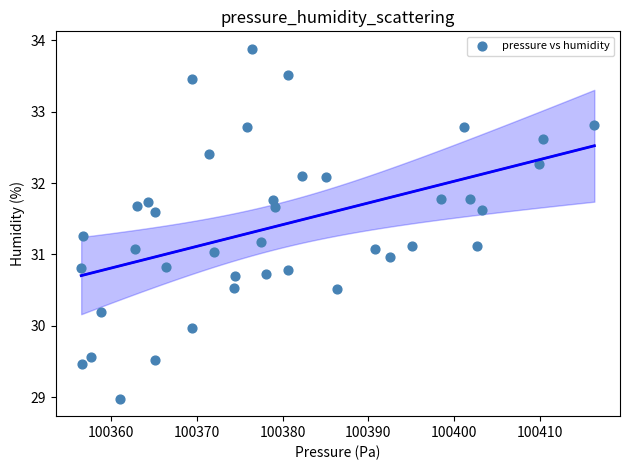

What is the range of X values (max minus min)?

59.8